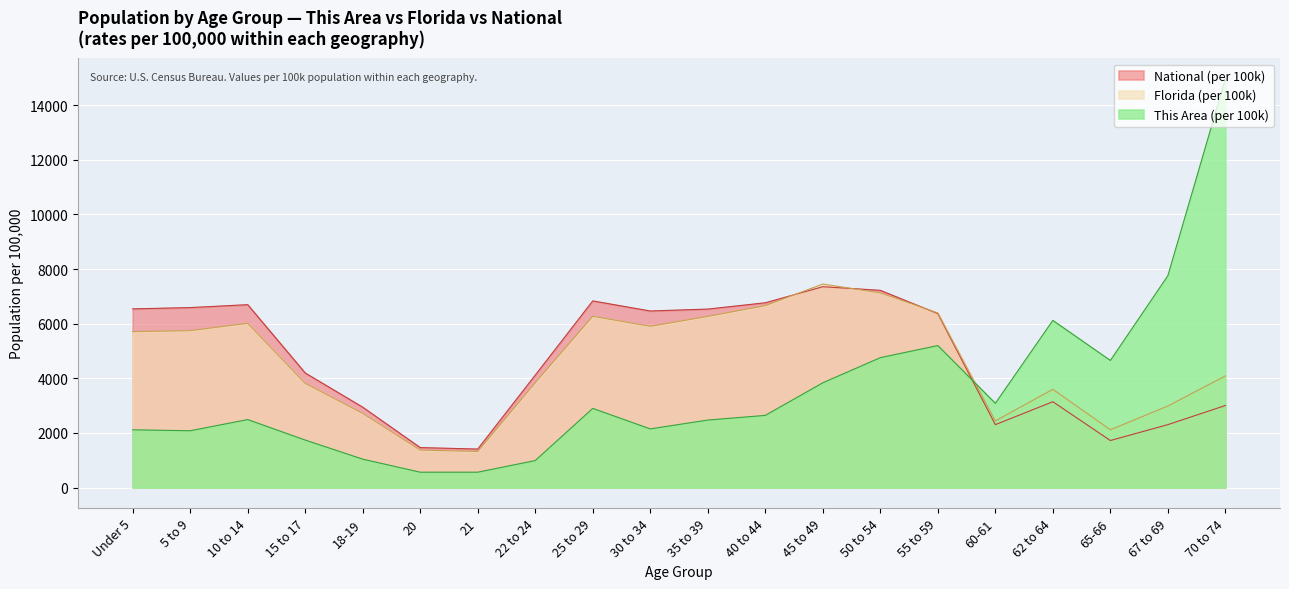

What is the value of the Florida point at the 13th from the left?

7452.7